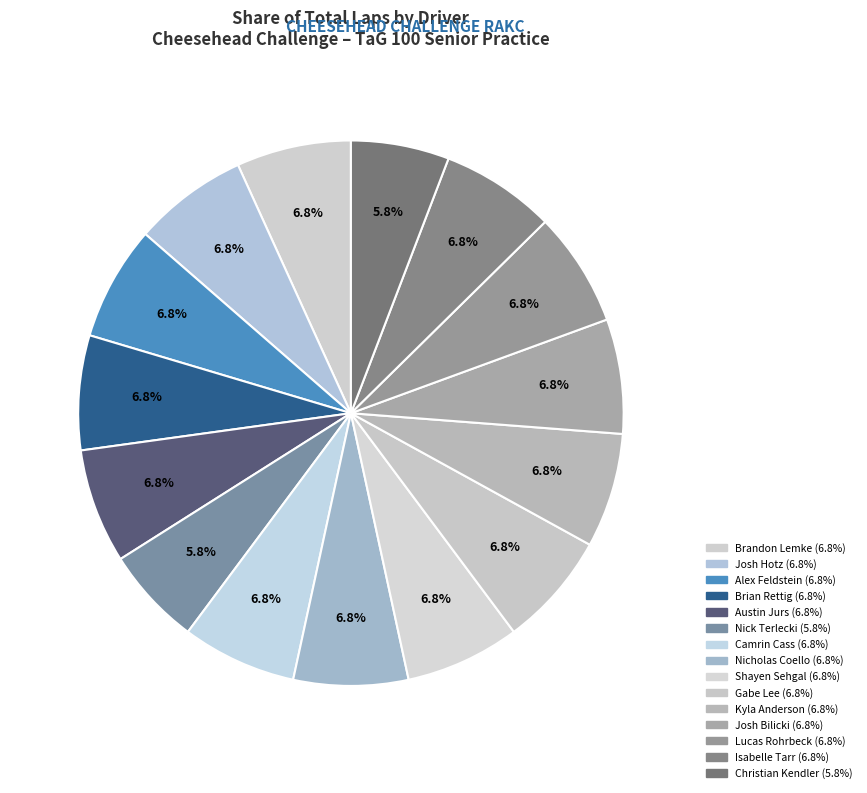

Count the number of slices in the pie.

15